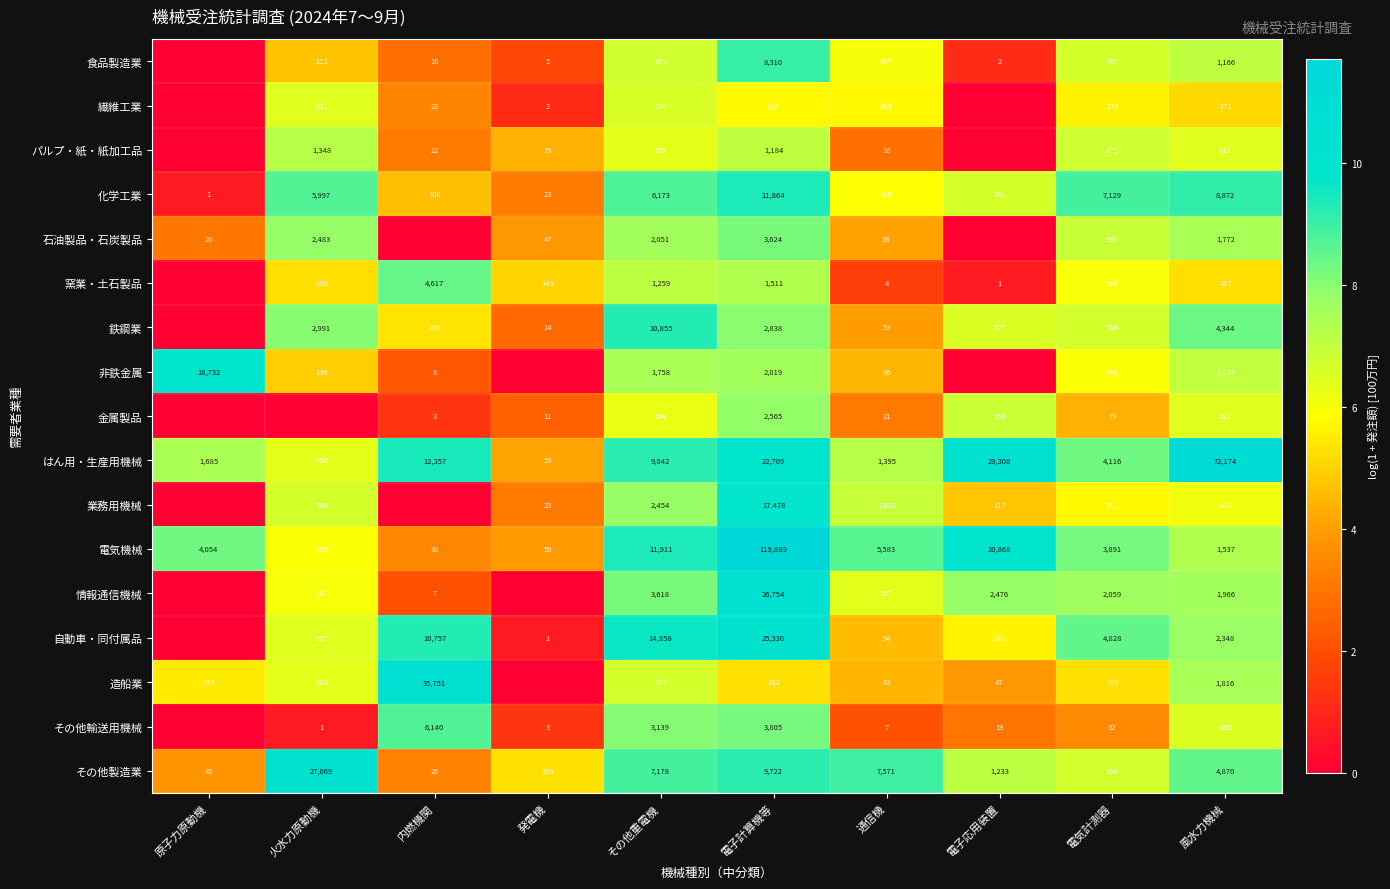

How many data points does each series have?

10